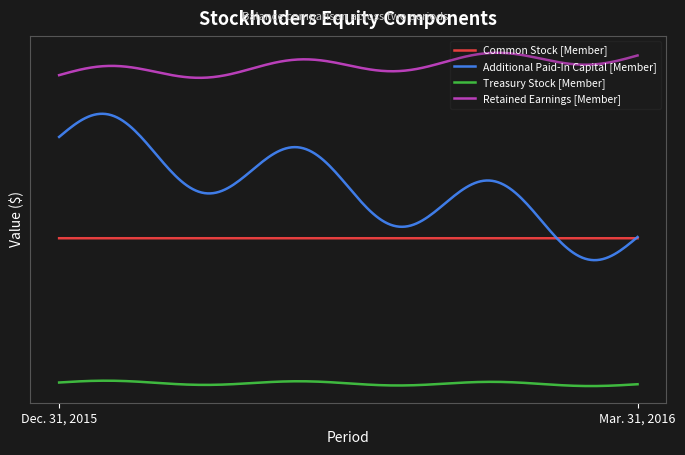

What are all the series names shown in the legend?

Common Stock [Member], Additional Paid-In Capital [Member], Treasury Stock [Member], Retained Earnings [Member]